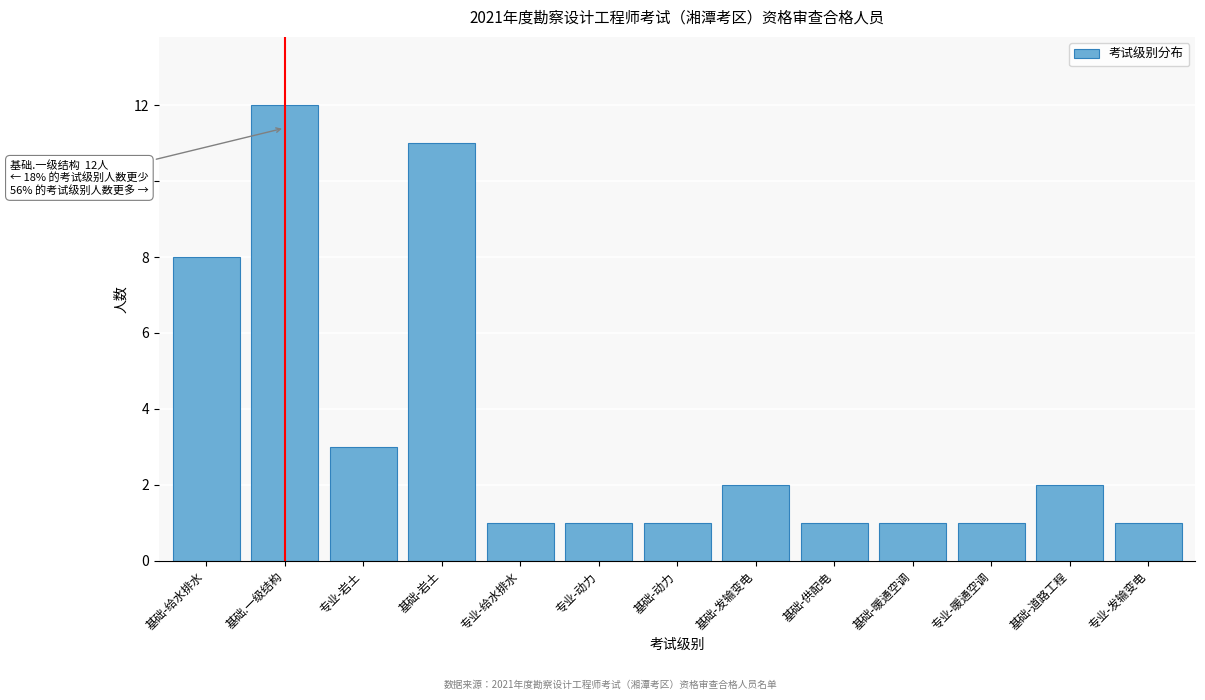

Reading right to left, list all the values displayed in this chart.

专业-发输变电=1	基础-道路工程=2	专业-暖通空调=1	基础-暖通空调=1	基础-供配电=1	基础-发输变电=2	基础-动力=1	专业-动力=1	专业-给水排水=1	基础-岩土=11	专业-岩土=3	基础.一级结构=12	基础-给水排水=8